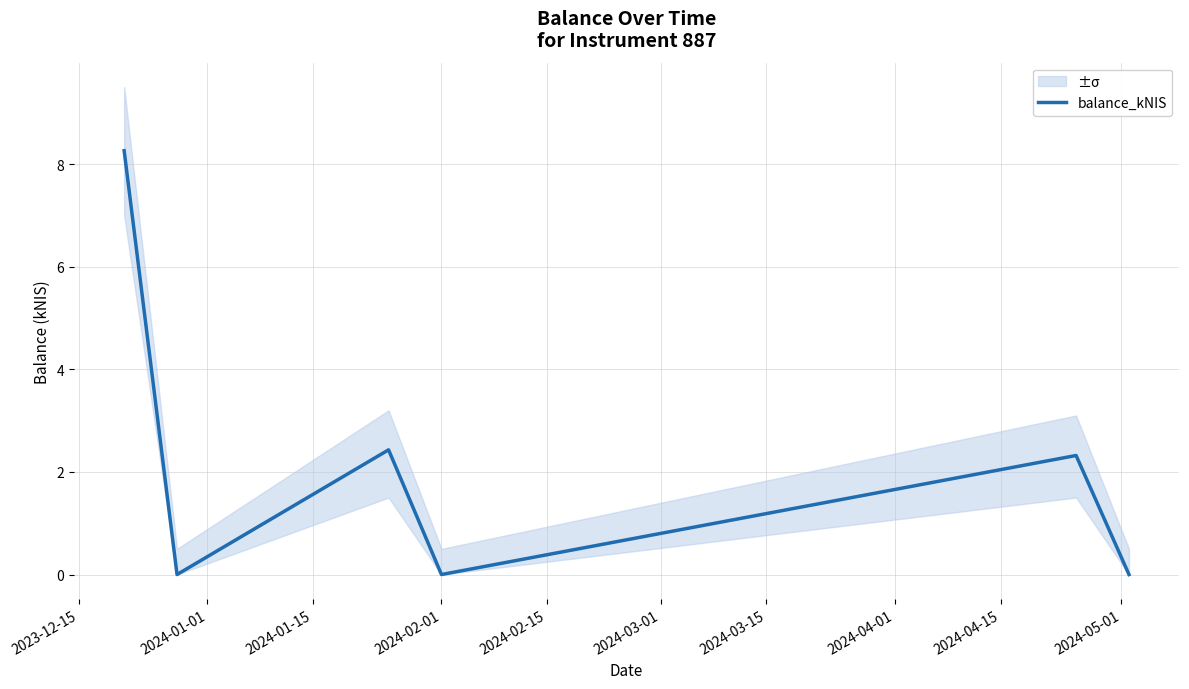

What is the highest value of the balance_kNIS series?

8.3